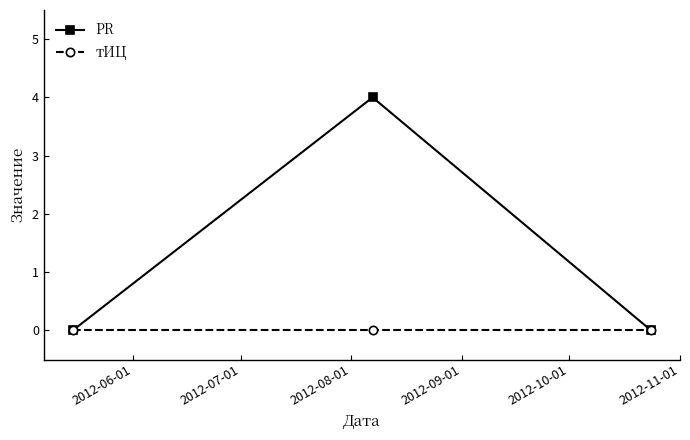

Rank the series by their average value, from lowest to highest.

тИЦ, PR